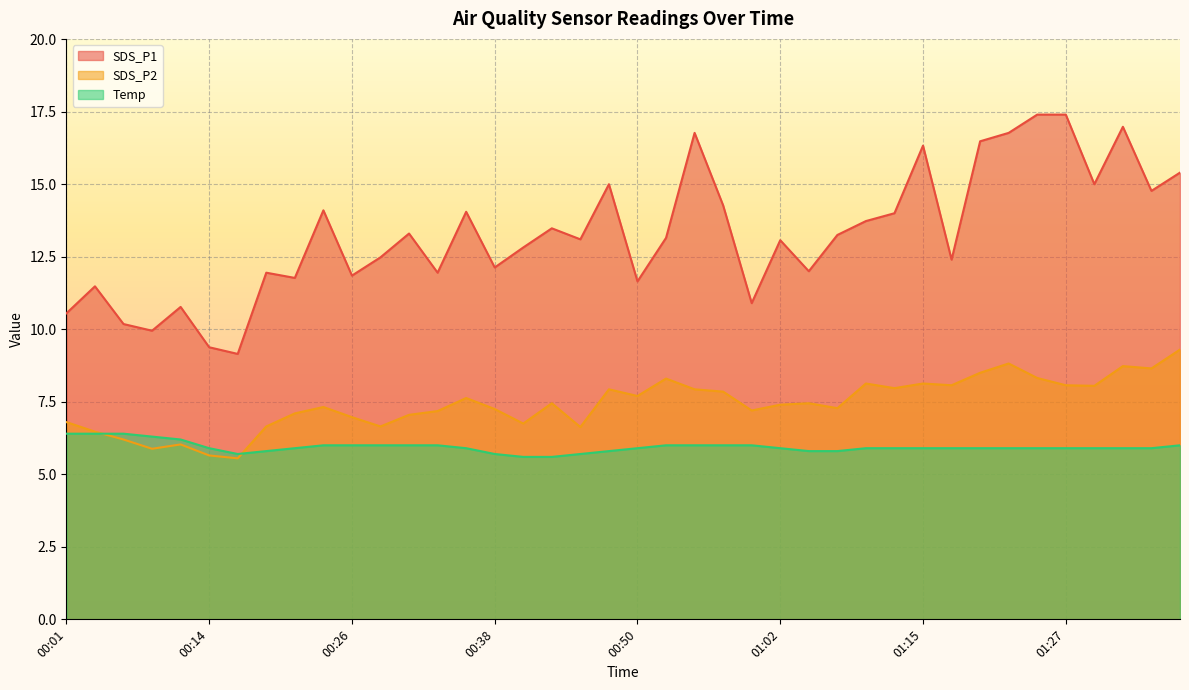

Which series has the largest total across all categories?

SDS_P1